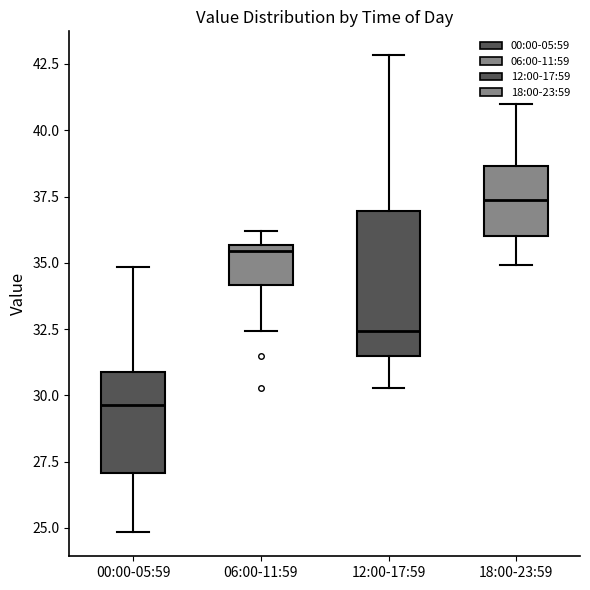

Which box has the highest median line?

18:00-23:59